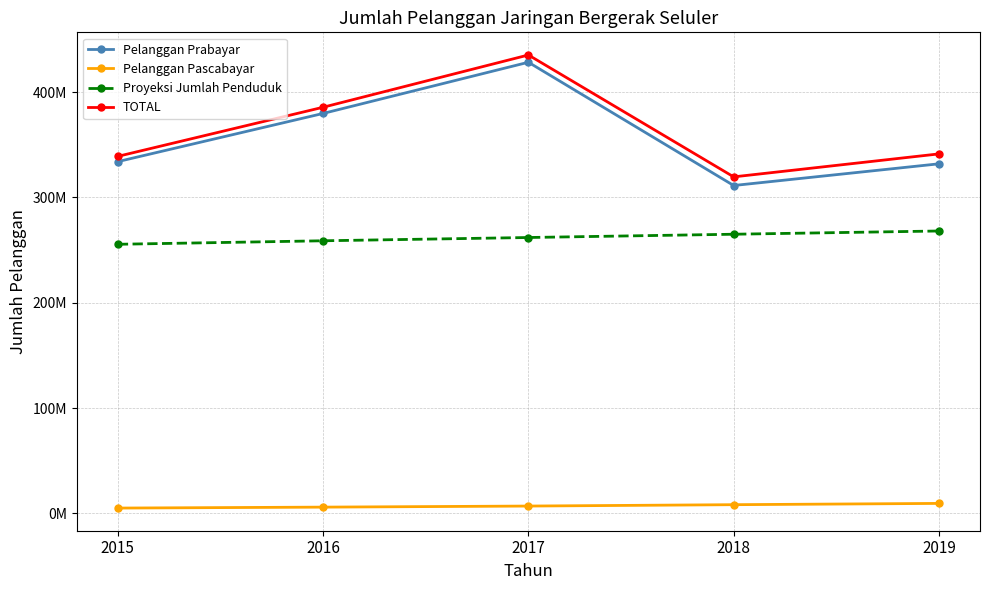

What are all the series names shown in the legend?

Pelanggan Prabayar, Pelanggan Pascabayar, Proyeksi Jumlah Penduduk, TOTAL